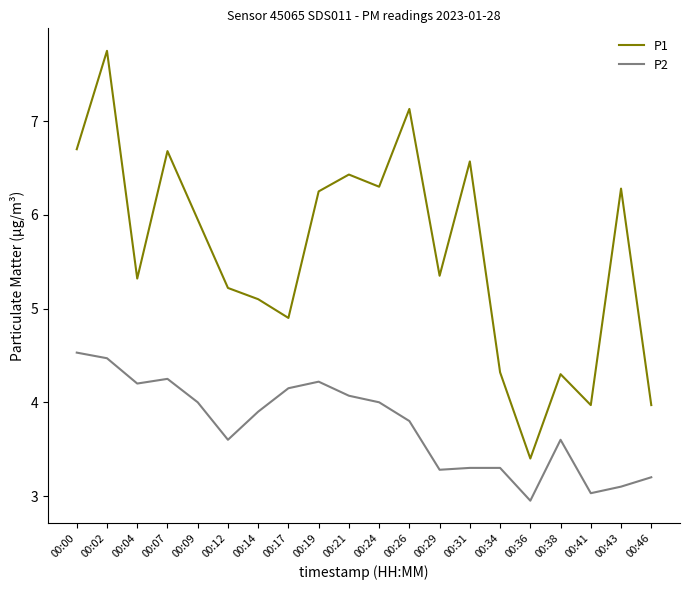

True or false: P1 has more than 2 interior local peaks.

True